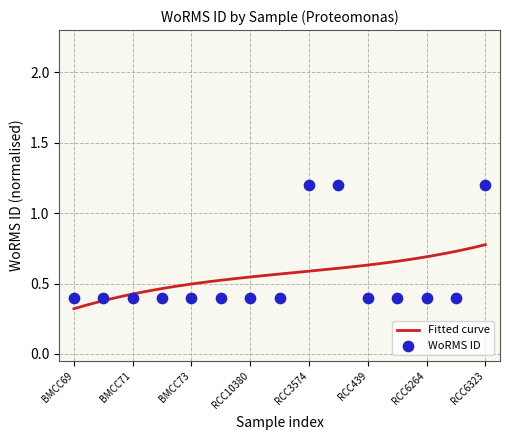

Between RCC6266 and RCC3574, which is larger?

RCC3574